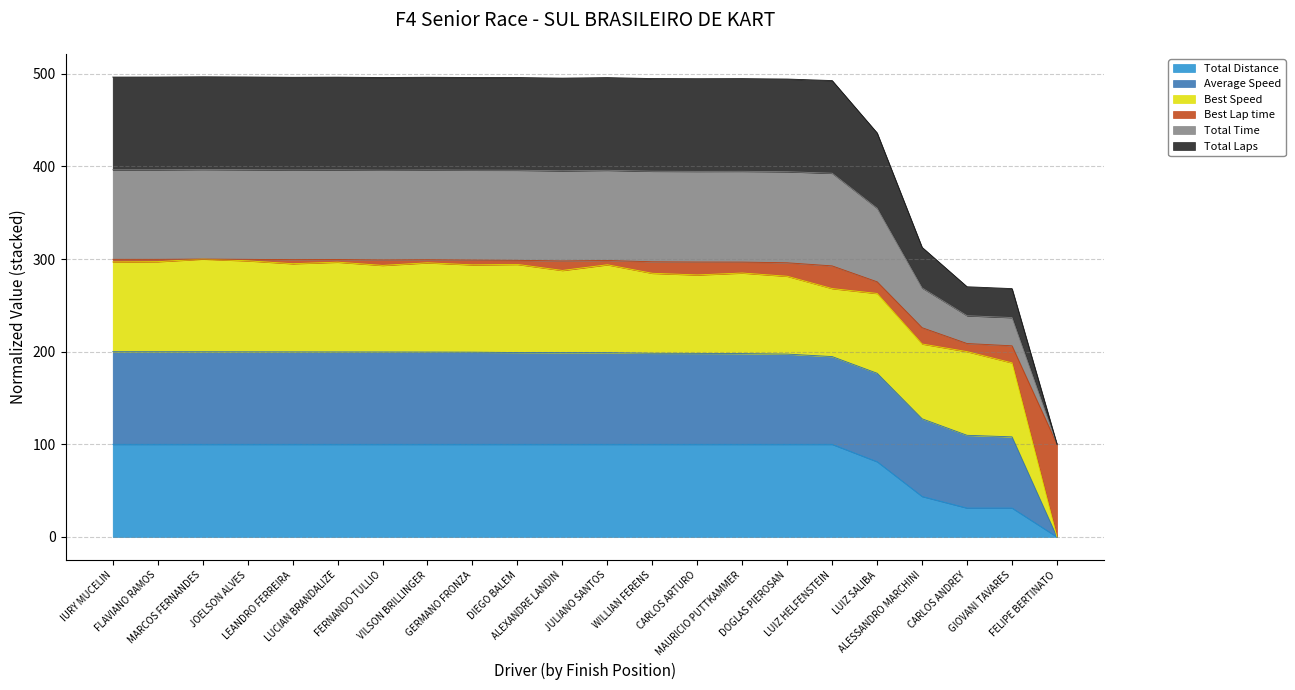

What is the sum of all Total Time values?

9810.8